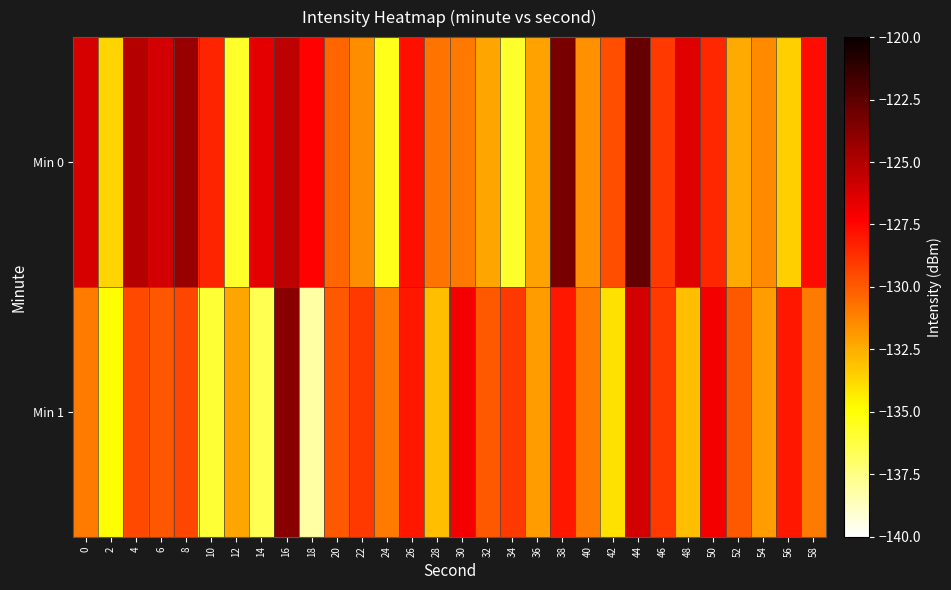

Reading left to right, what are all the values shown in this chart?

Min 0: 0=-126.1	2=-133.7	4=-125.1	6=-126.0	8=-124.3	10=-128.4	12=-135.8	14=-126.5	16=-125.3	18=-127.4	20=-130.4	22=-131.5	24=-135.4	26=-127.7	28=-130.7	30=-130.9	32=-132.2	34=-135.8	36=-132.2	38=-123.3	40=-131.6	42=-129.6	44=-122.8	46=-129.0	48=-126.4	50=-128.4	52=-132.4	54=-131.4	56=-133.5	58=-127.7
Min 1: 0=-131.0	2=-134.9	4=-129.5	6=-129.9	8=-129.4	10=-136.0	12=-132.3	14=-136.5	16=-123.8	18=-138.1	20=-130.0	22=-129.0	24=-131.0	26=-128.0	28=-133.0	30=-127.0	32=-130.0	34=-129.0	36=-132.0	38=-128.0	40=-131.0	42=-134.0	44=-126.0	46=-129.0	48=-133.0	50=-127.0	52=-130.0	54=-132.0	56=-128.0	58=-131.0